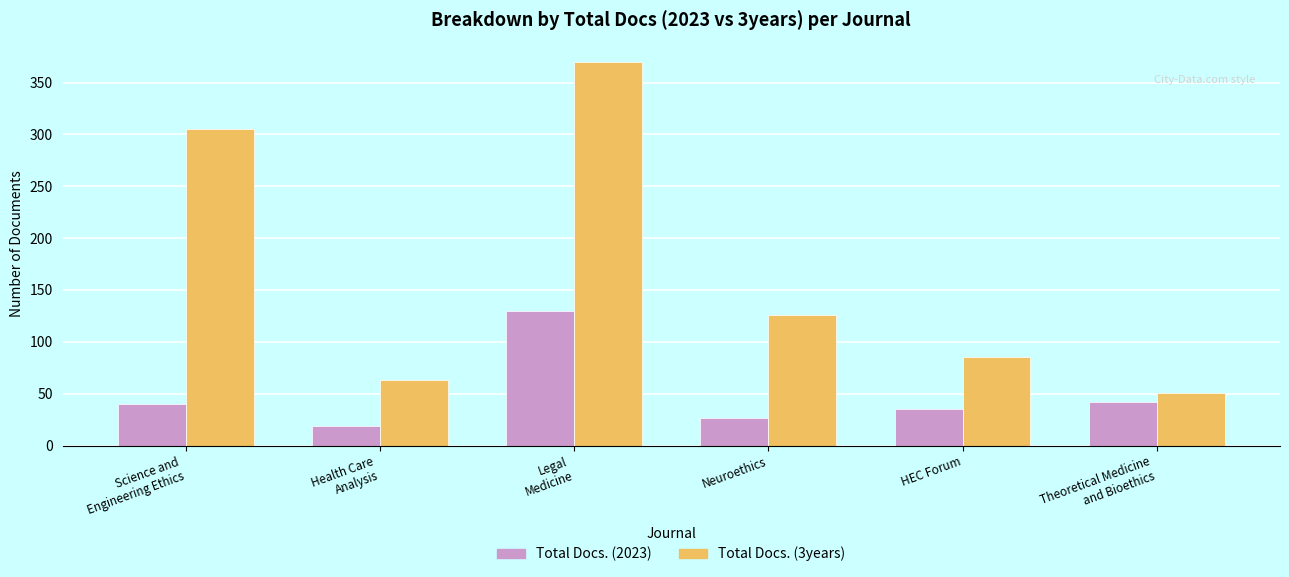

At how many categories does at least one series exceed 289?

2